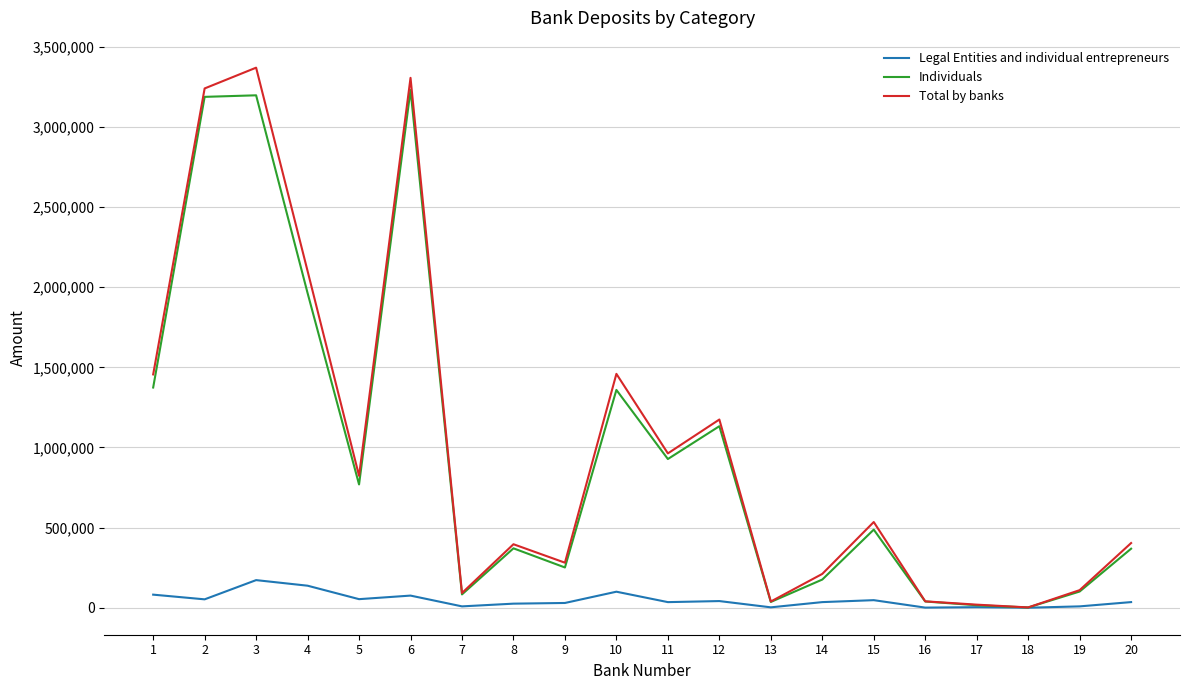

What is the greatest value displayed?

3370089